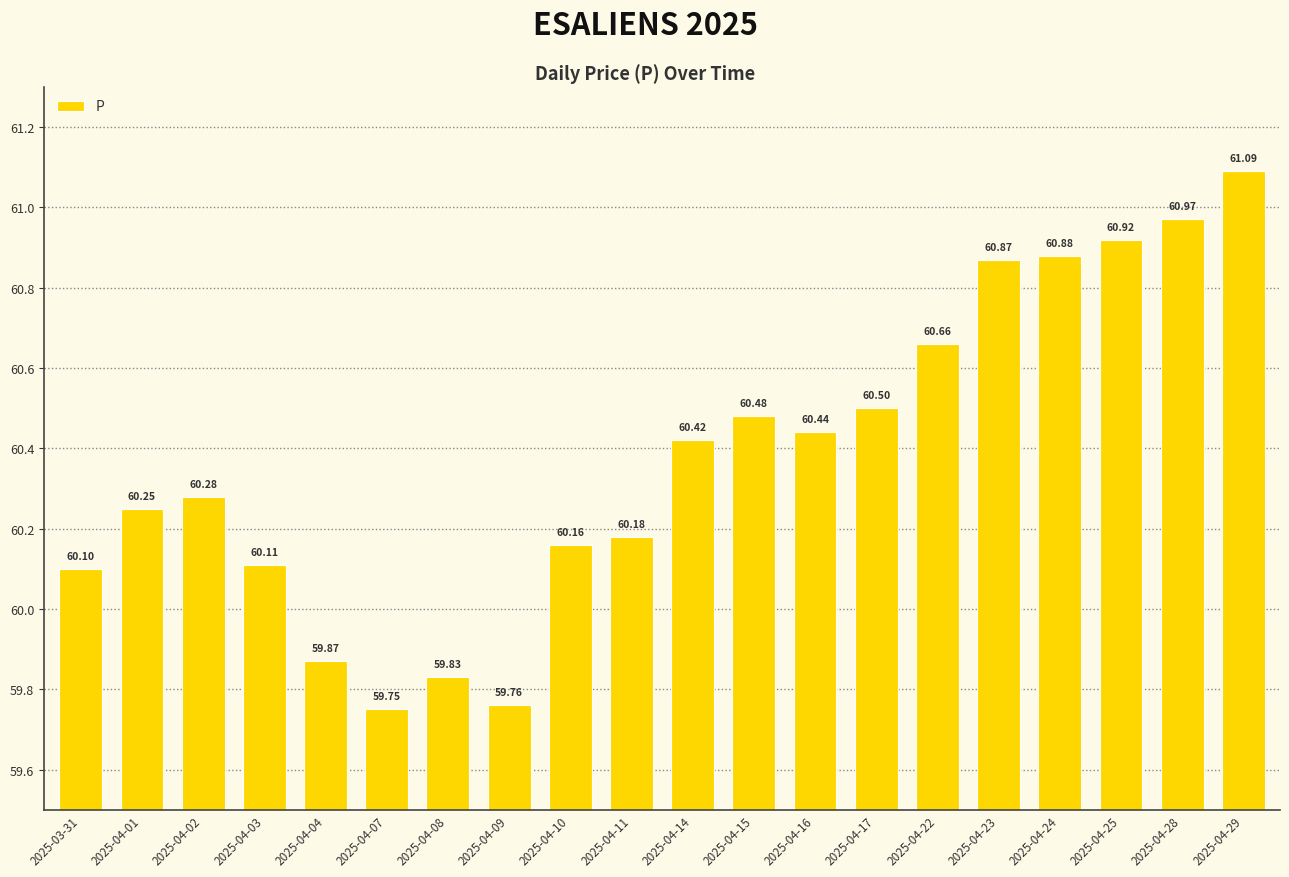

What position from the left is 2025-04-23?

16